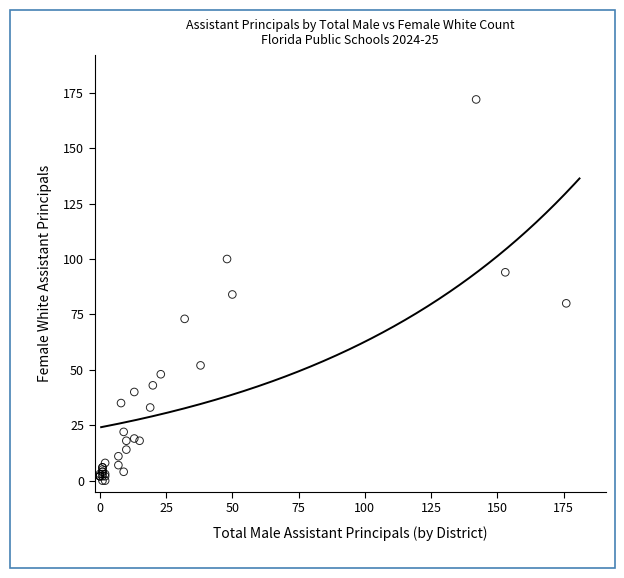

What Y value in the scatter plot is closest to 86?

84